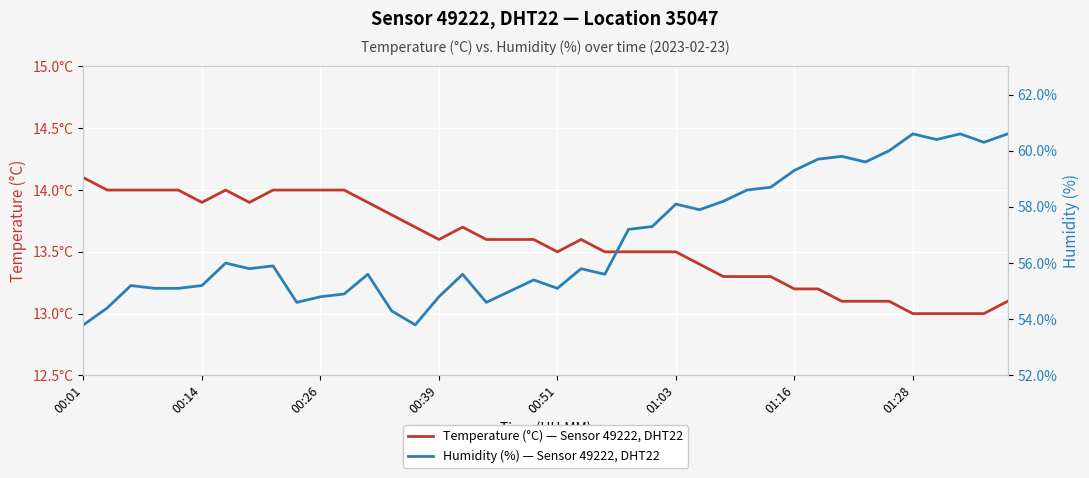

Is the value of Temperature (°C) — Sensor 49222, DHT22 at 01:28 greater than the value of Humidity (%) — Sensor 49222, DHT22 at 9?

No